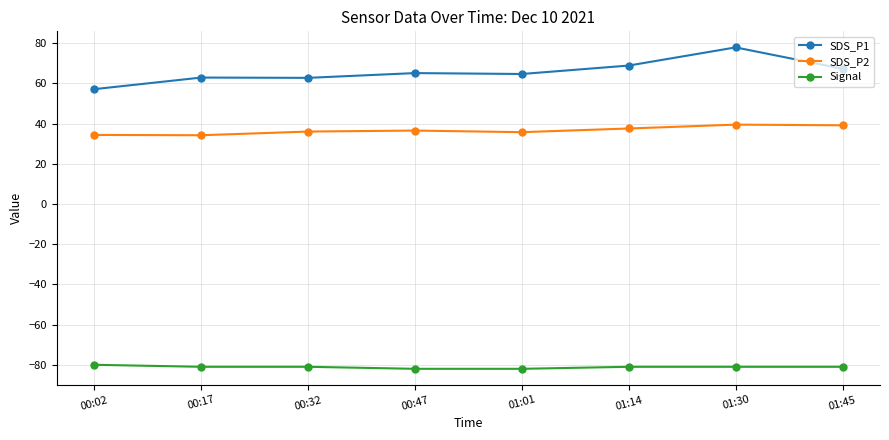

True or false: SDS_P2 has a value of 37.6 at 01:14.

True